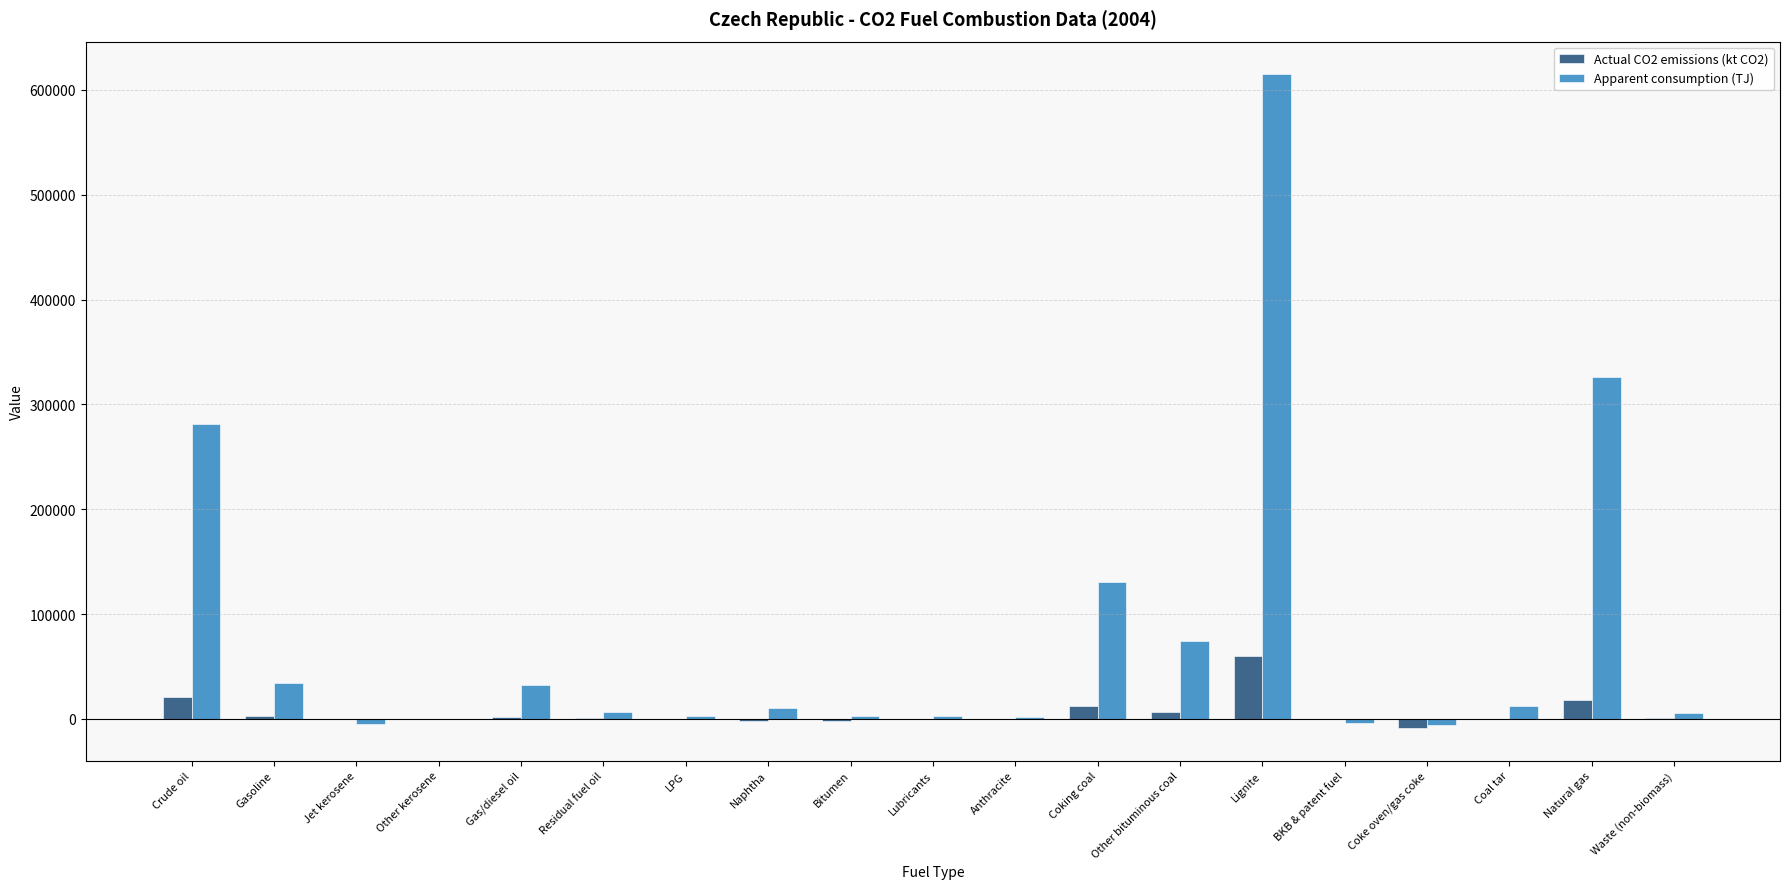

What is the sum of all Apparent consumption (TJ) values?

1523765.4